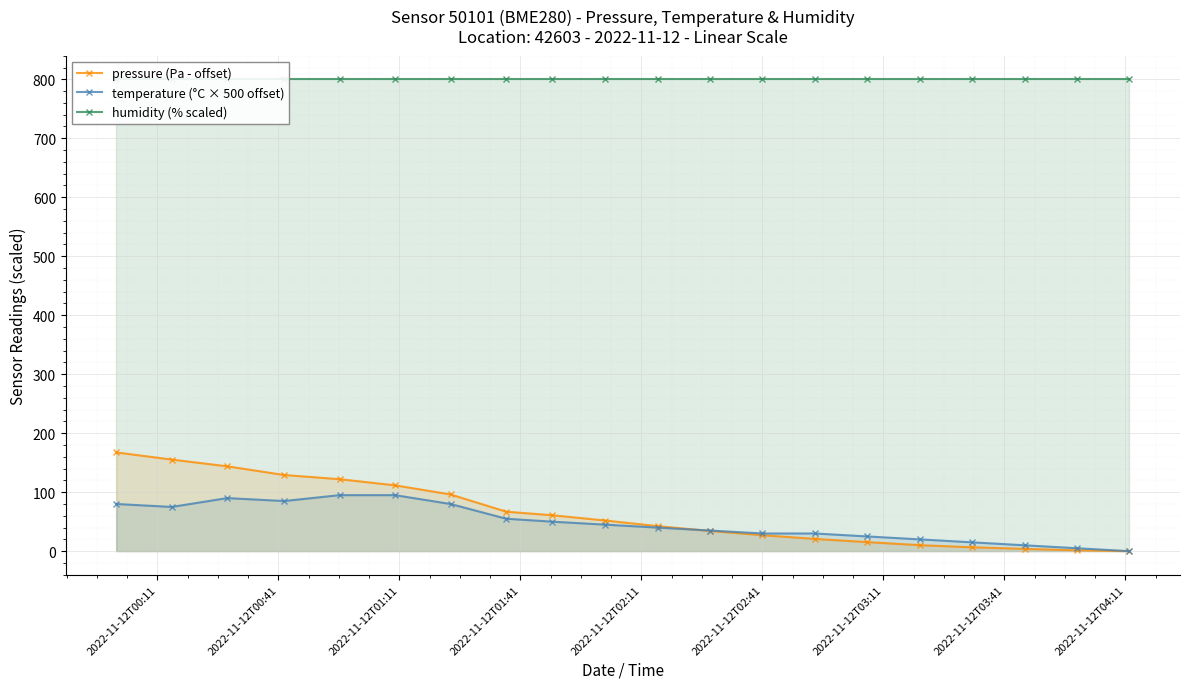

What is the value of the temperature (°C × 500 offset) point at the 3rd from the left?

90.0